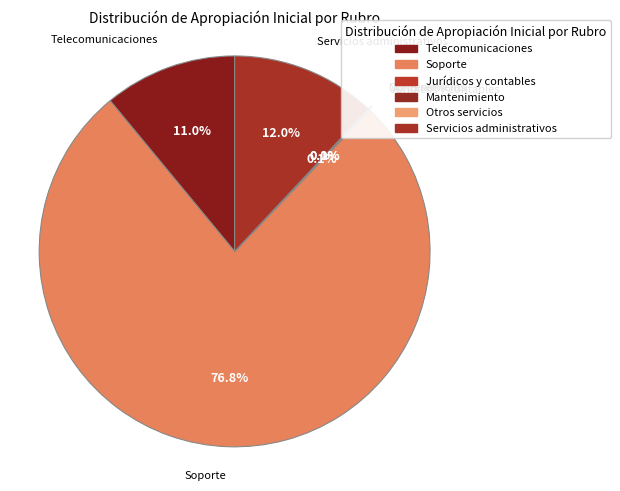

Which slice is the largest?

Soporte